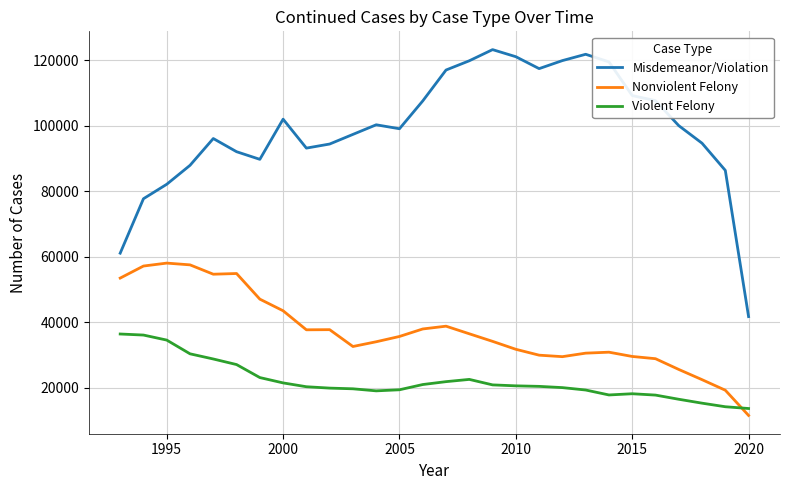

Count the number of categories in the chart.

28